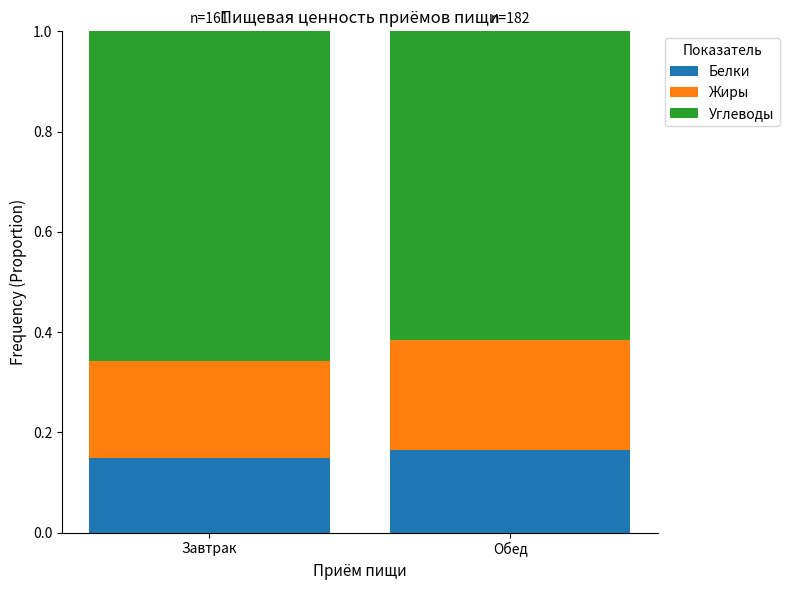

What is the total value across all series at Обед?

1.0